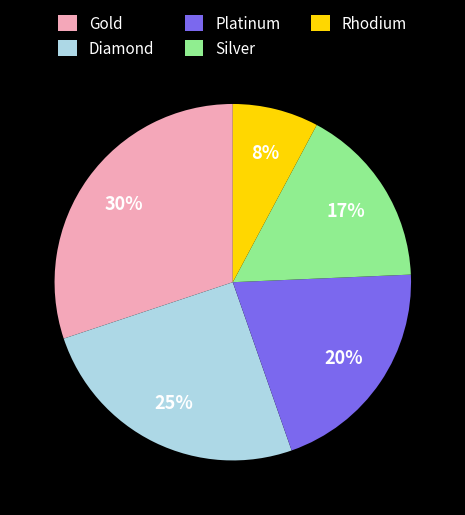

Do Rhodium and Diamond together represent more than half of the pie?

No